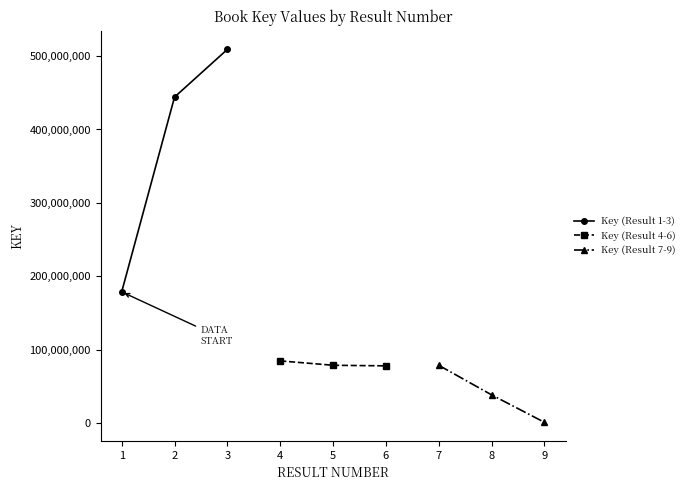

What is the average value of the Key (Result 4-6) series?

80535296